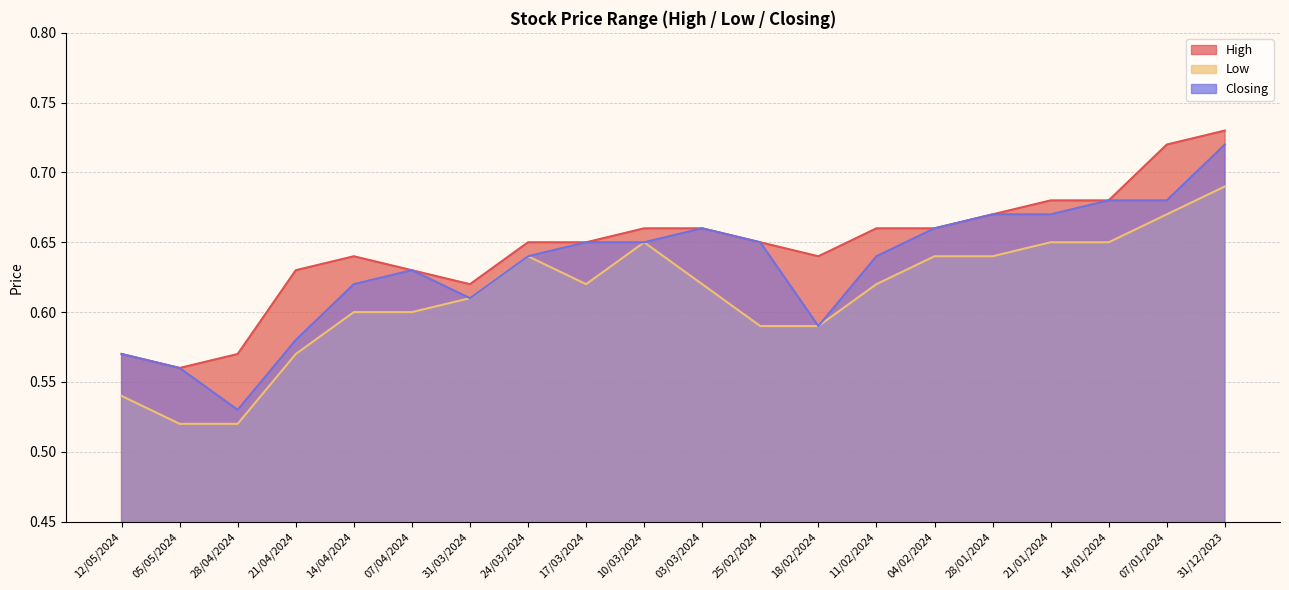

How many Low values are between 0 and 1?

20